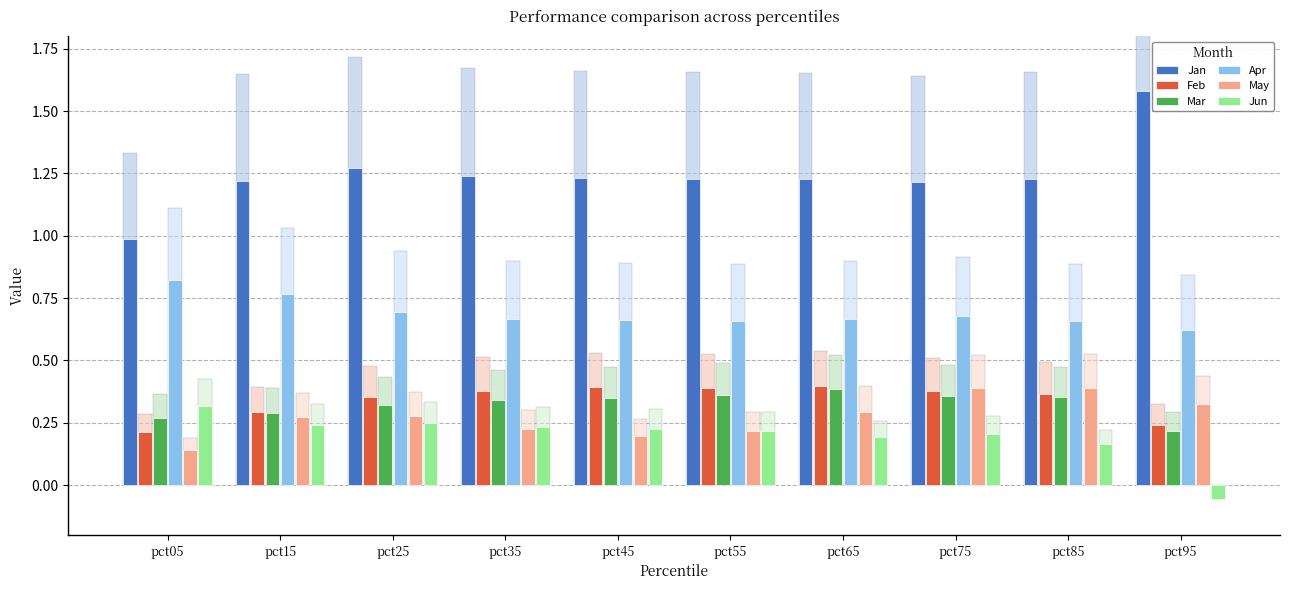

What is the value of the Mar bar at the 8th from the left?

0.4